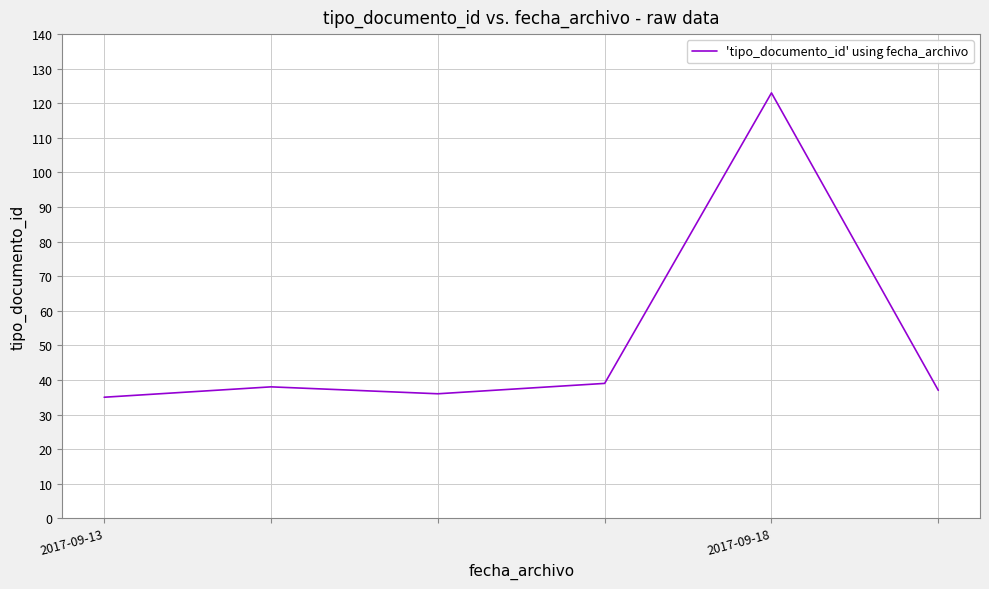

What is the minimum value shown in the chart?

35